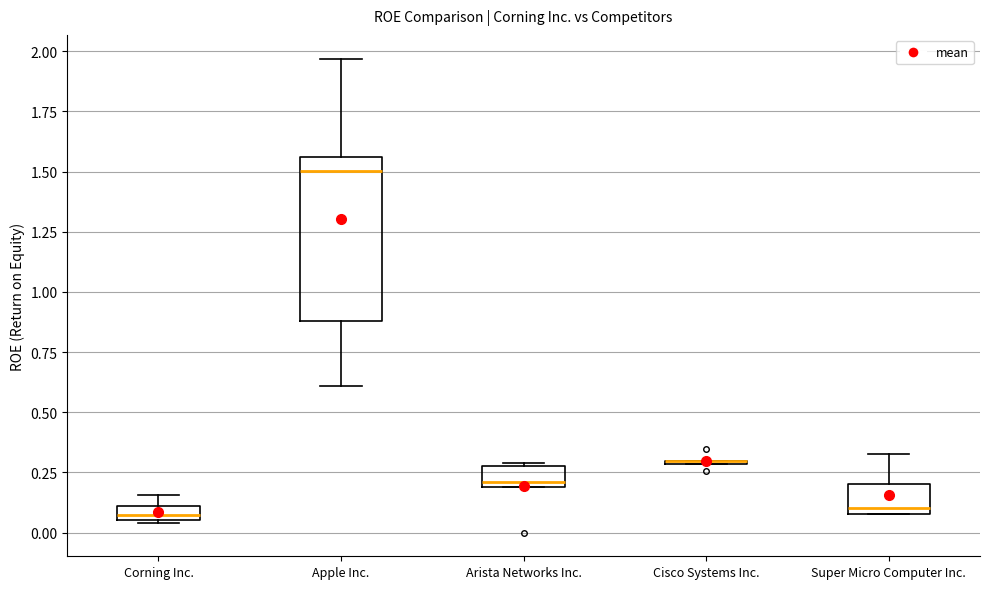

Which box is the tallest, from its lower edge to its upper edge?

Apple Inc.